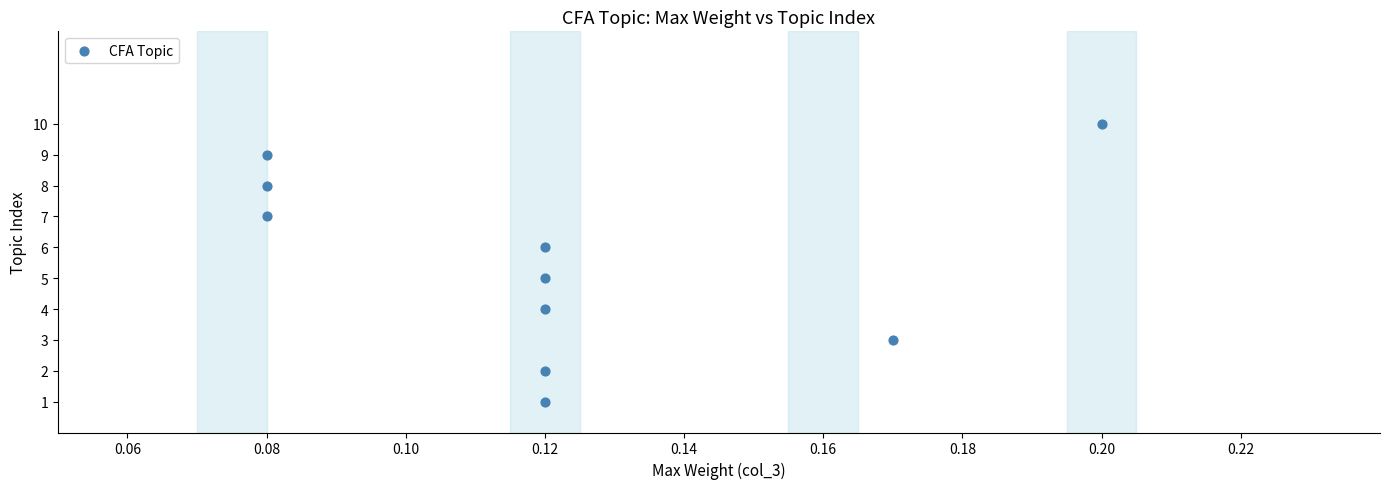

What is the average Y value?

6